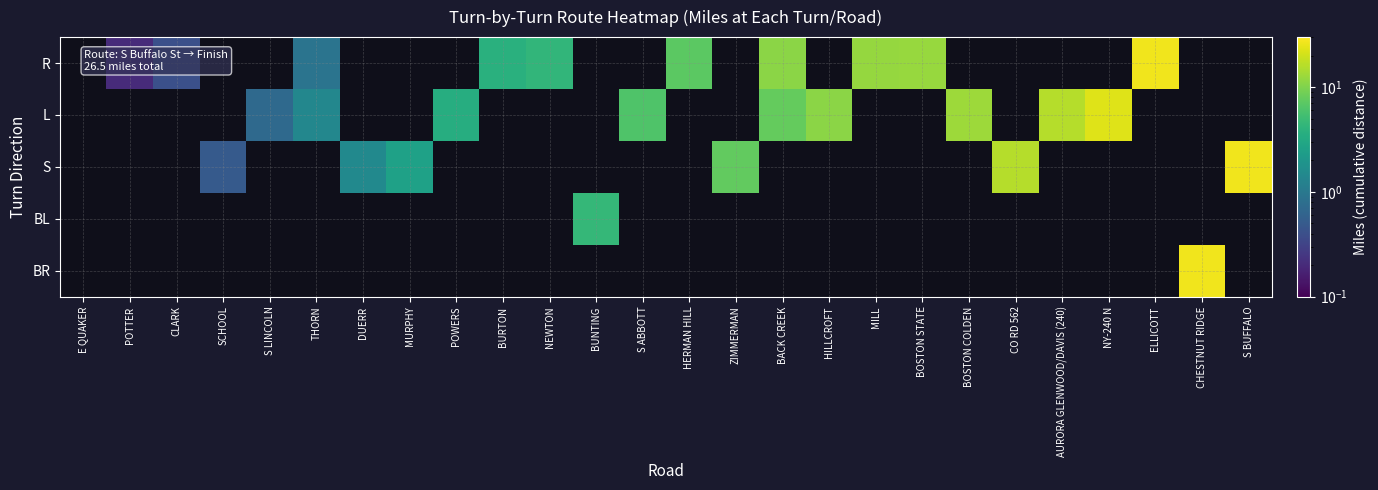

What is the greatest value displayed?

26.5